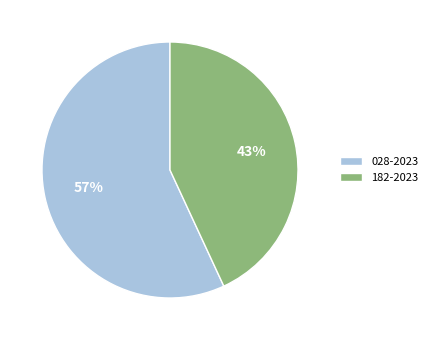

The 028-2023 slice represents 57% of the pie. True or false?

True